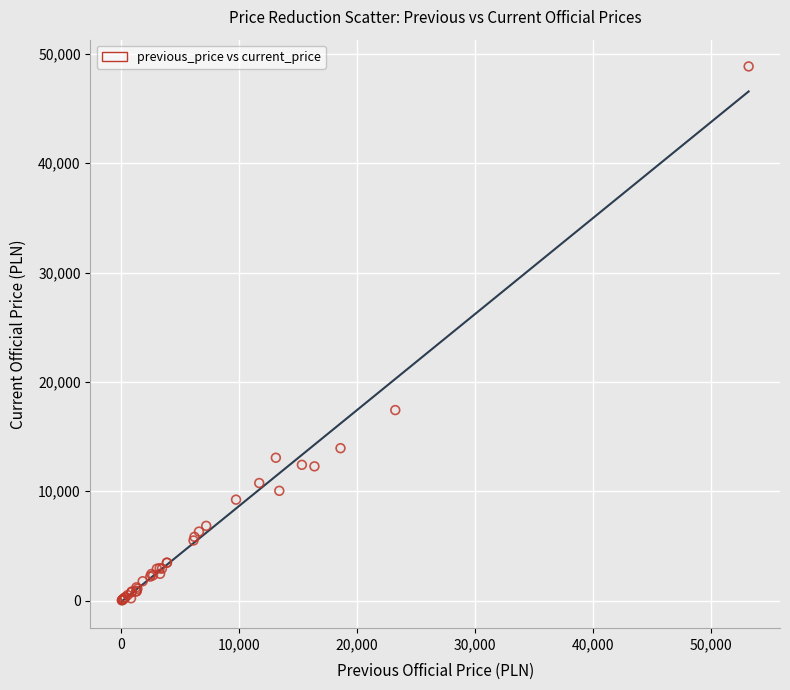

What Y value in the scatter plot is closest to 24439?

17425.5